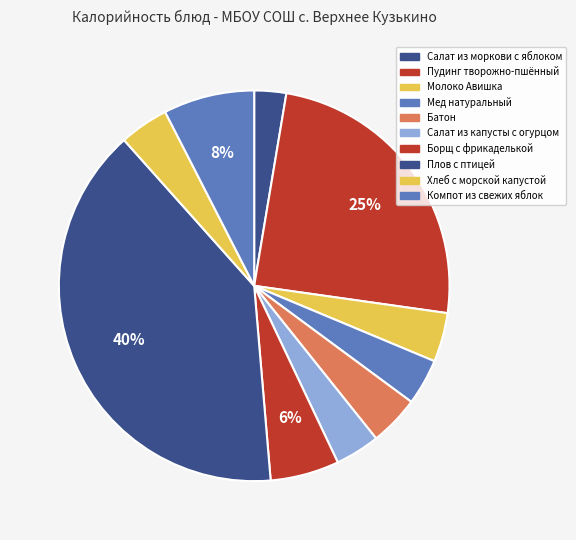

How many slices are in this pie chart?

10